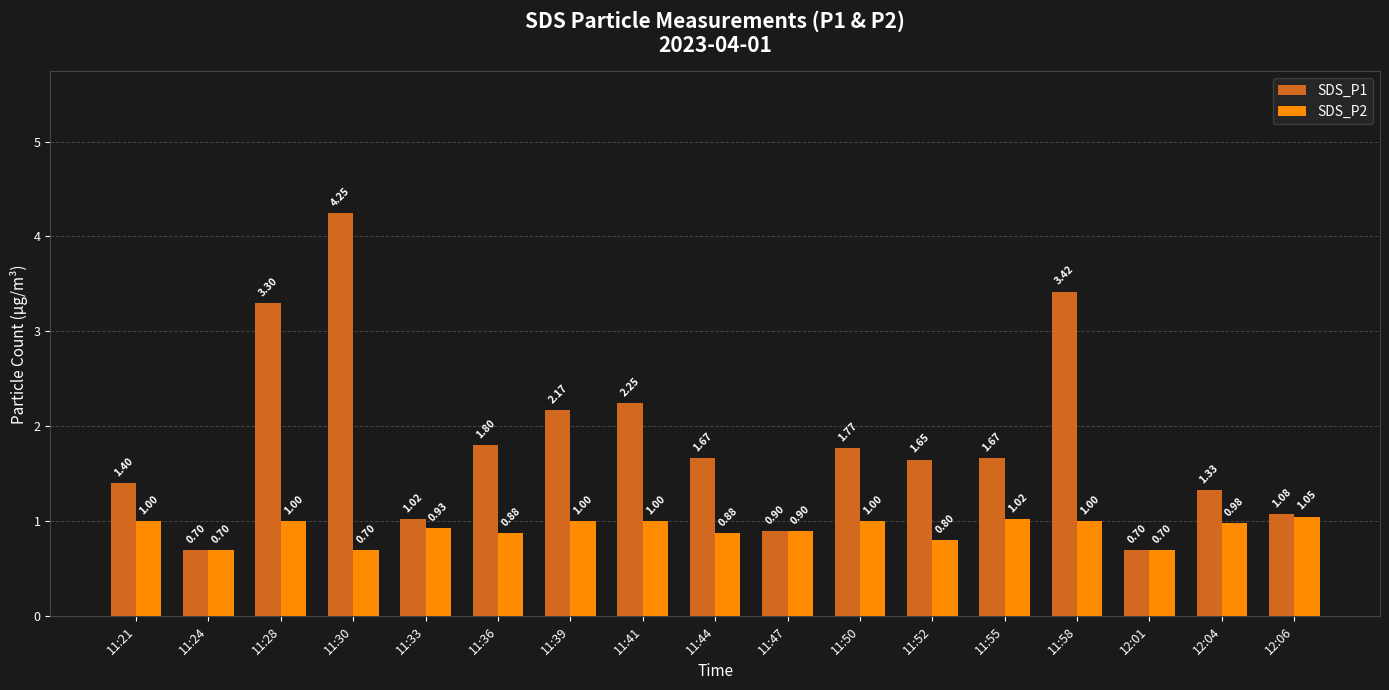

What is the average value of the SDS_P1 series?

1.8